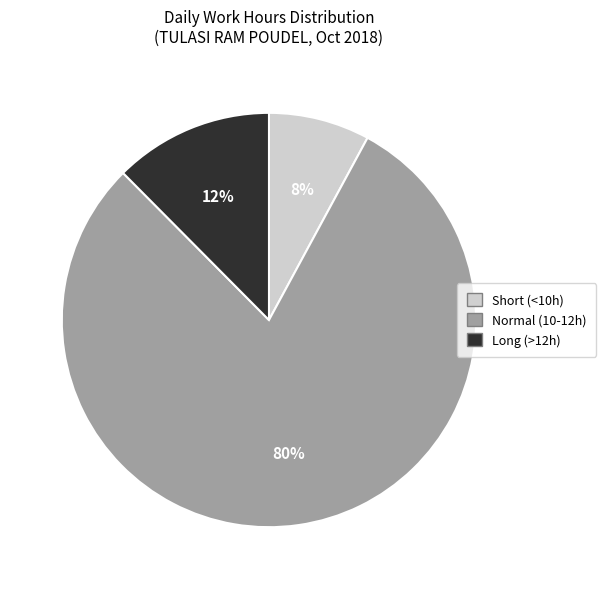

To the nearest percent, what is the average slice percentage?

33%